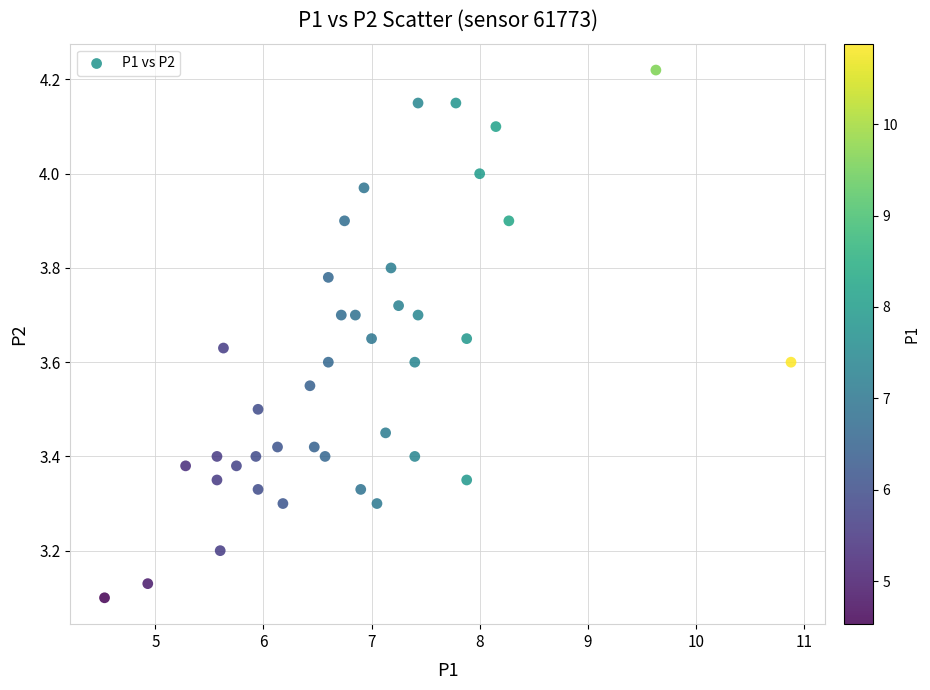

What is the range of X values (max minus min)?

6.4